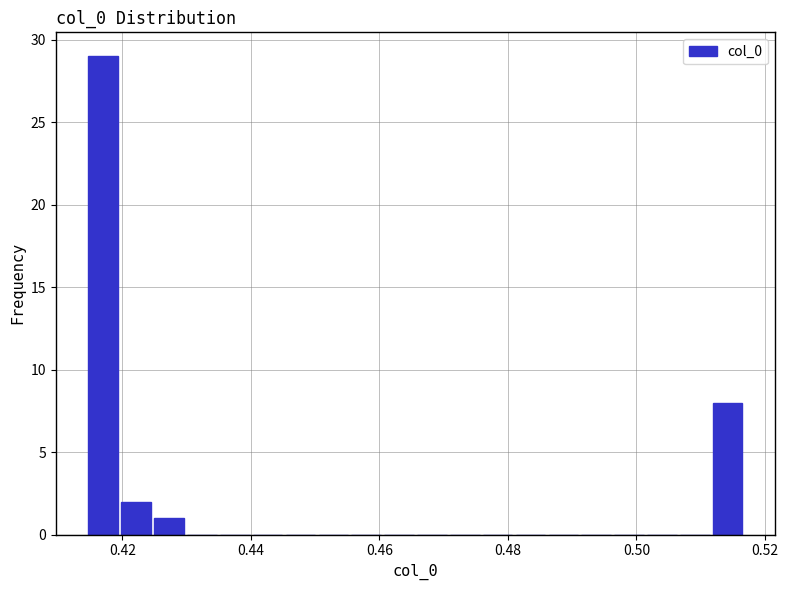

Around what value on the x-axis is the tallest bar? Give the approximate position of its centre, as read against the axis.

0.418